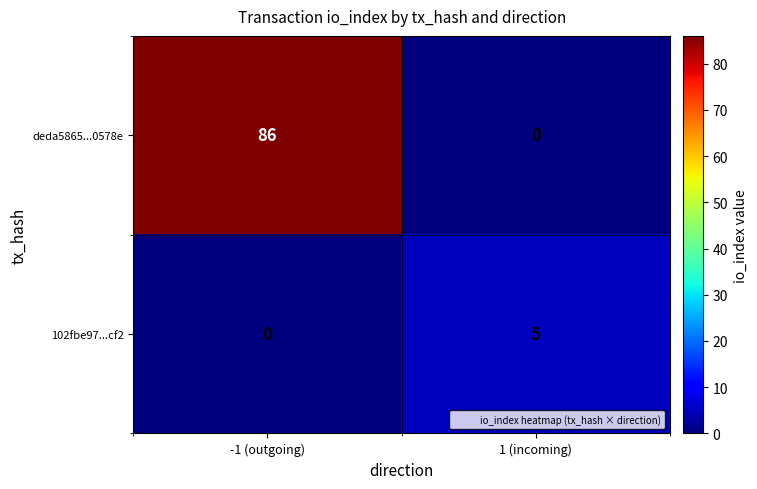

What is the sum of all deda5865...0578e values?

86